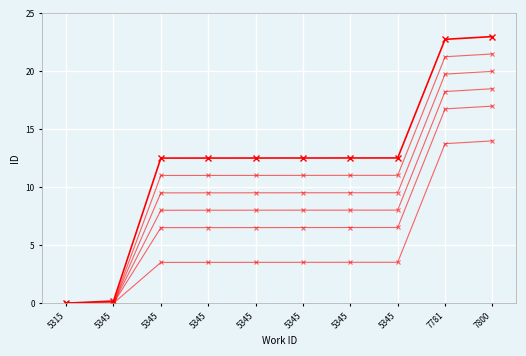

Reading right to left, transcribe all the data shown in this chart.

id: 23.0	22.8	12.5	12.5	12.5	12.5	12.5	12.5	0.2	0.0
id_variant_1: 20.0	19.8	9.5	9.5	9.5	9.5	9.5	9.5	0.0	0.0
id_variant_2: 17.0	16.8	6.5	6.5	6.5	6.5	6.5	6.5	0.0	0.0
id_variant_3: 14.0	13.8	3.5	3.5	3.5	3.5	3.5	3.5	0.0	0.0
id_variant_4: 21.5	21.3	11.0	11.0	11.0	11.0	11.0	11.0	0.0	0.0
id_variant_5: 18.5	18.3	8.0	8.0	8.0	8.0	8.0	8.0	0.0	0.0